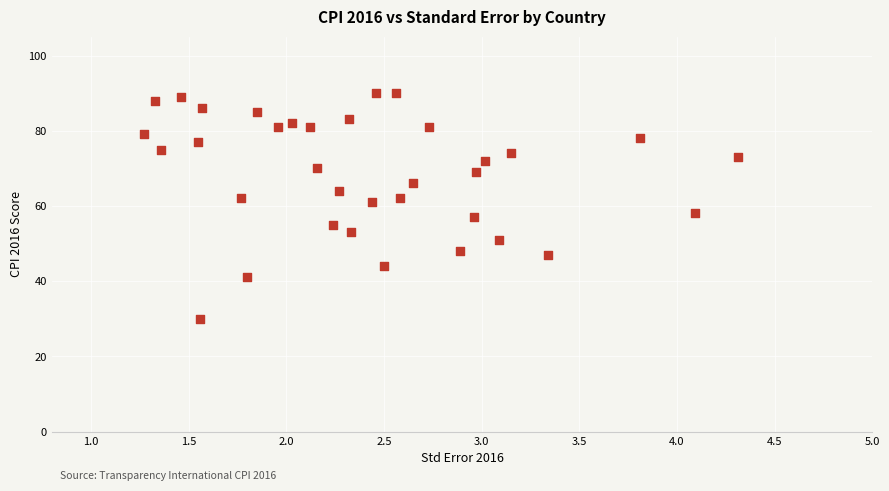

What is the range of Y values (max minus min)?

60